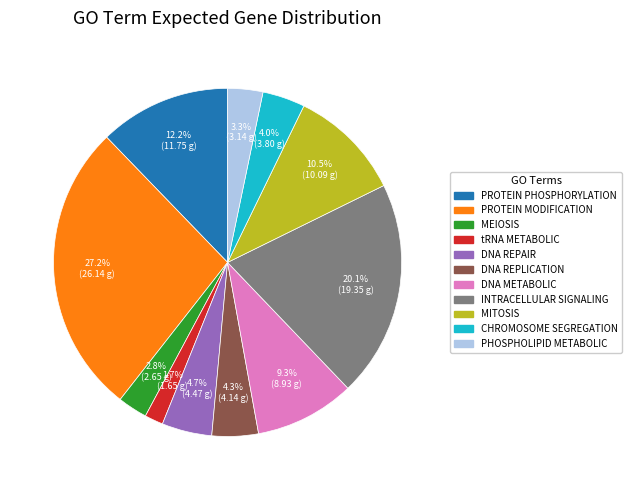

How many segments does this pie chart have?

11